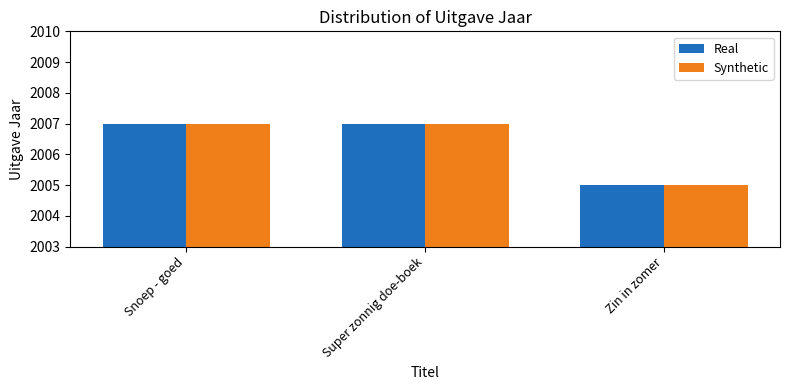

Is the value of Real at Super zonnig doe-boek greater than the value of Synthetic at Zin in zomer?

Yes